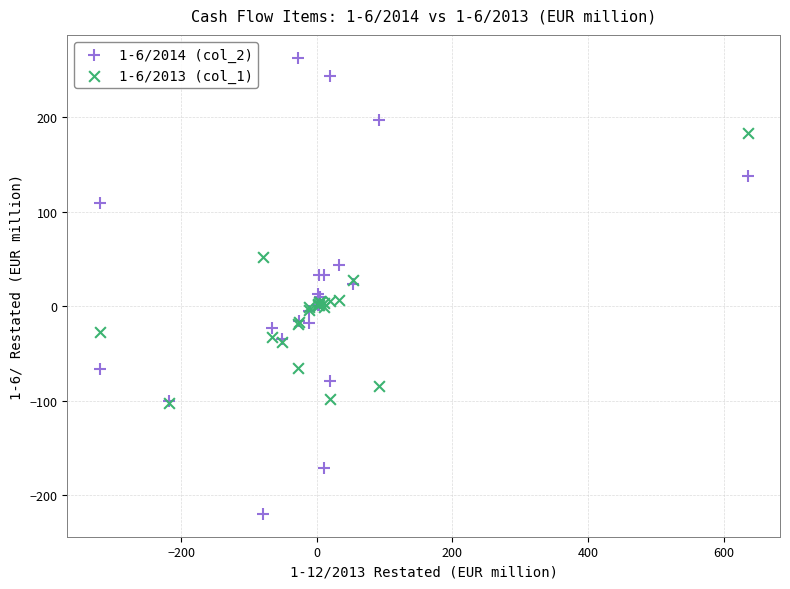

Which series reaches the maximum Y coordinate?

1-6/2014 (col_2)